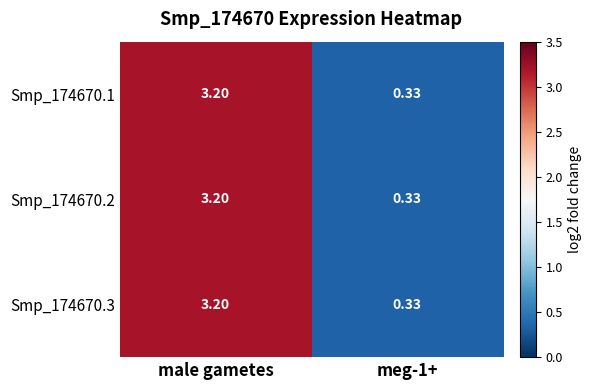

At which category is the sum across all series the highest?

male gametes